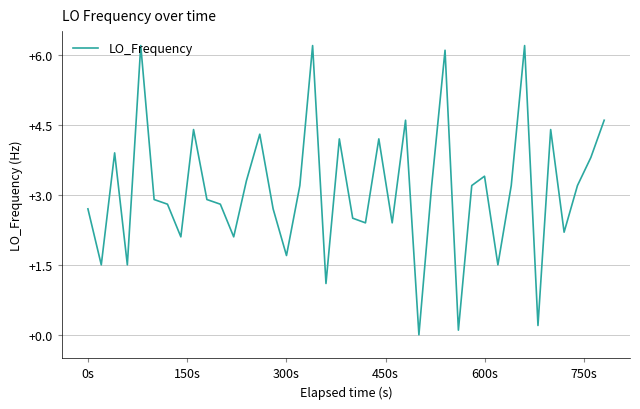

What is the greatest value displayed?

6.2